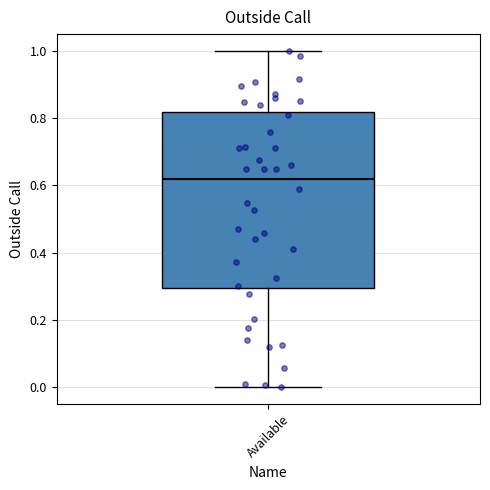

Transcribe this box plot: give where the median line is, the range the box spans, and where the two whiskers end, as read against the y-axis. The values are not printed on the chart, so give them approximately, as read against the axis.

median 0.62, box 0.30 to 0.82, whiskers 0.00 to 1.00